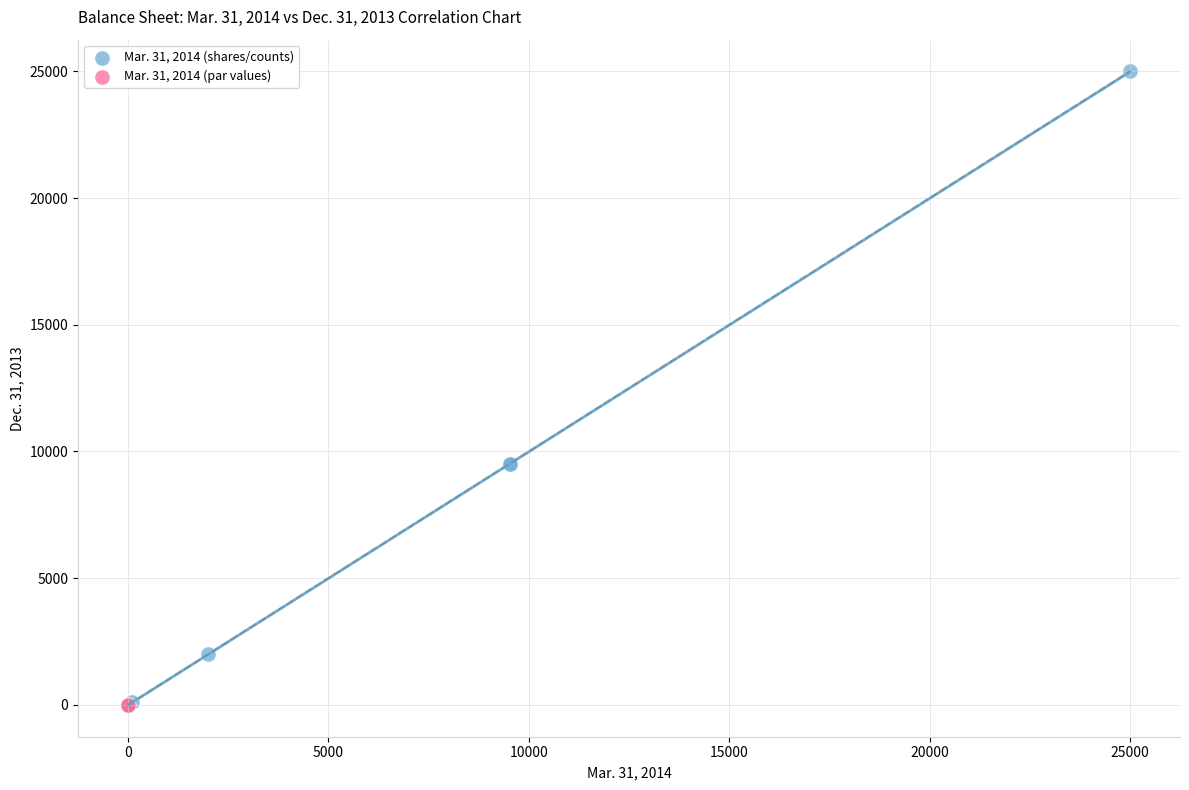

Which series has the widest spread of Y values?

Mar. 31, 2014 (shares/counts)